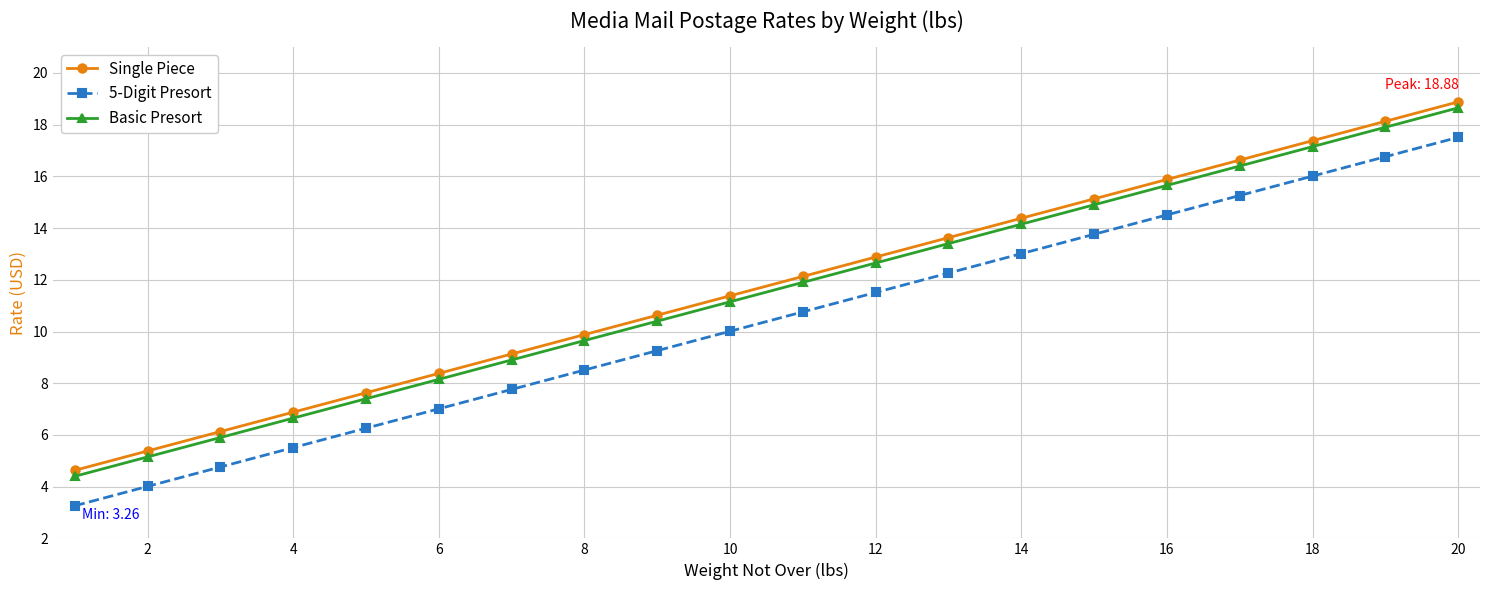

What is the minimum value shown in the chart?

3.3